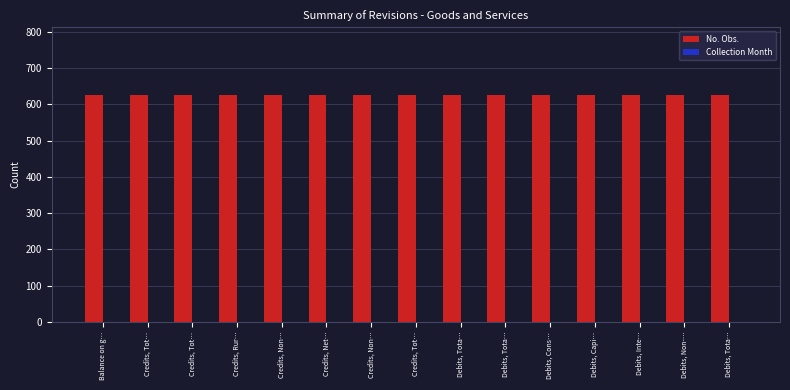

What is the label of the 13th bar from the left?

Debits, Inte…